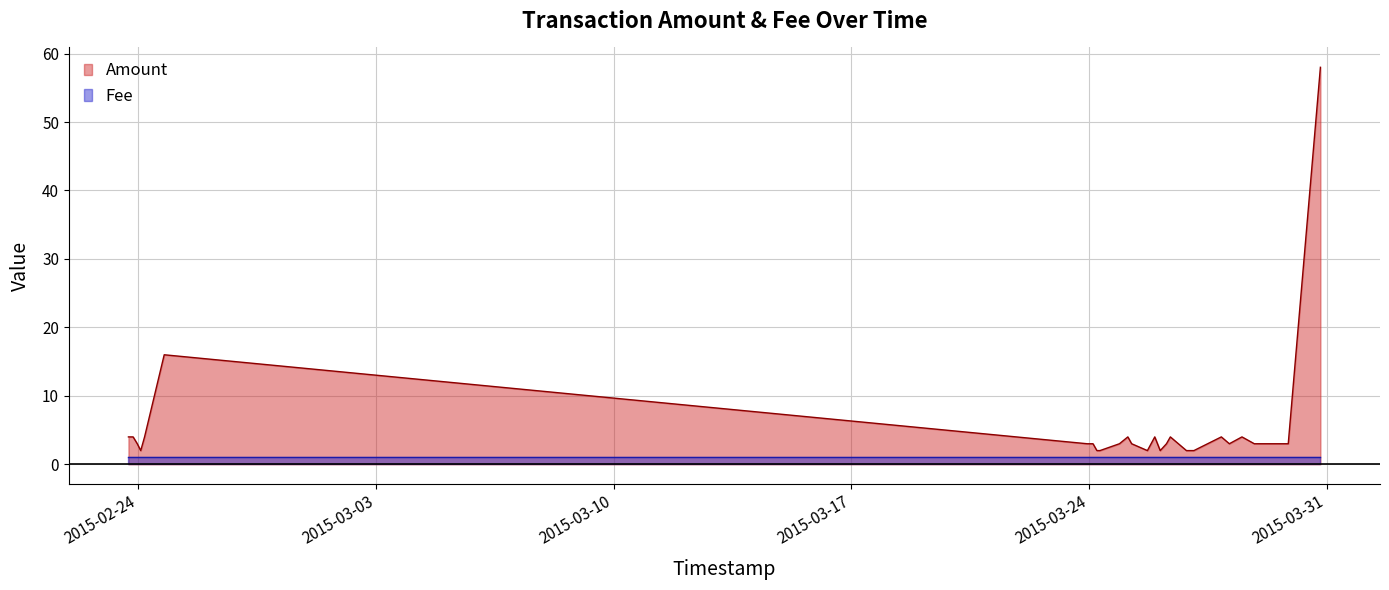

Where is the data nearest to the value 30?

2015-02-24 18:18:08